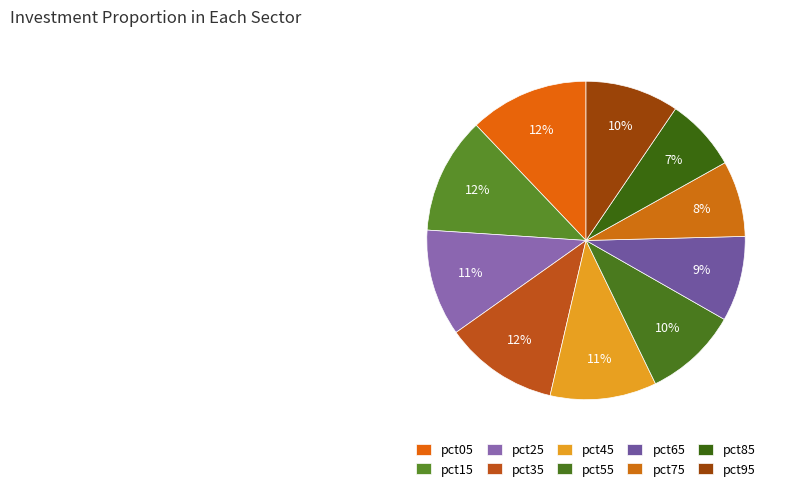

The pct25 slice represents 2% of the pie. True or false?

False